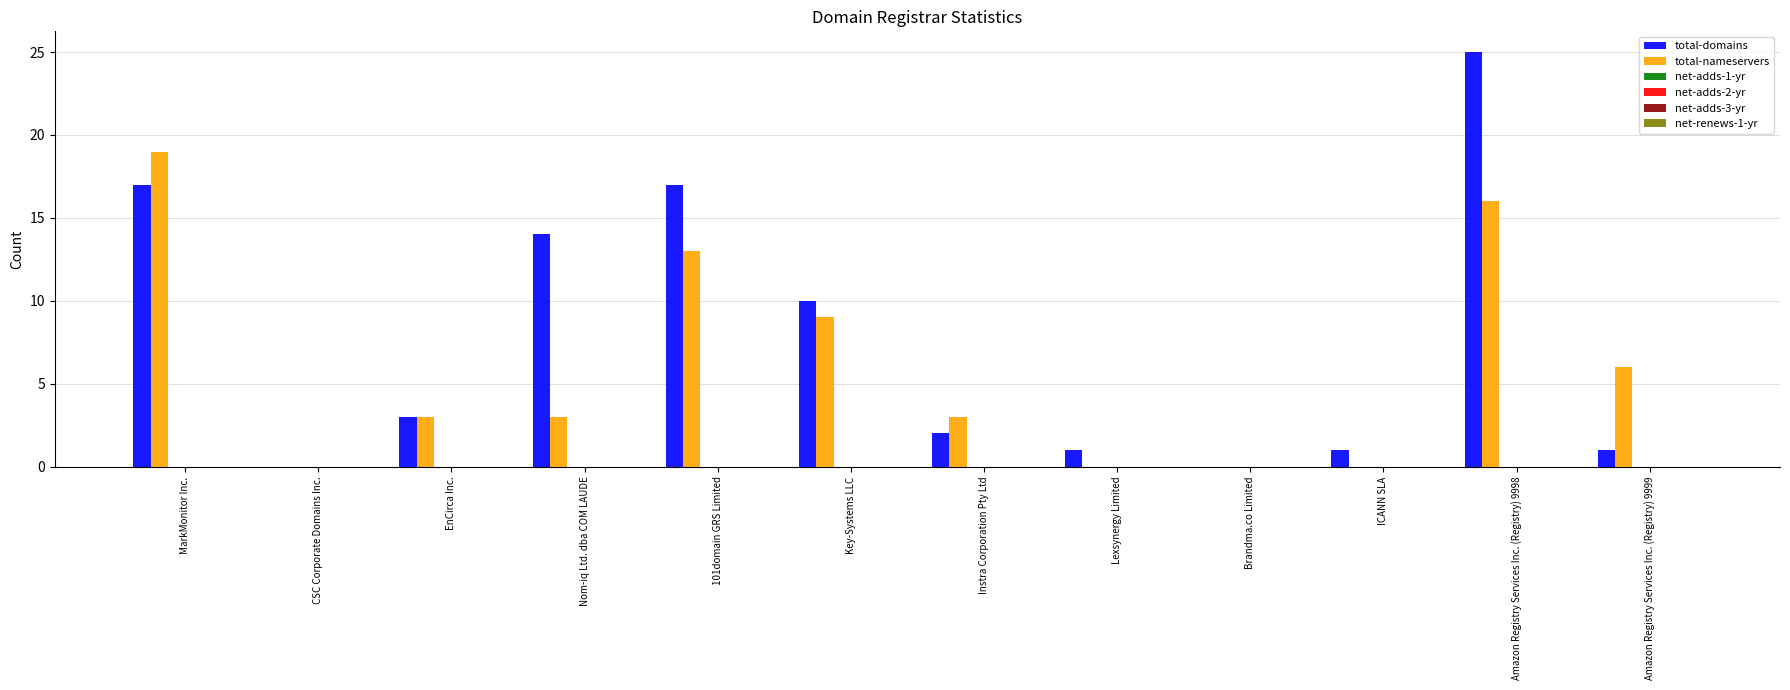

How many distinct data groups are displayed?

2